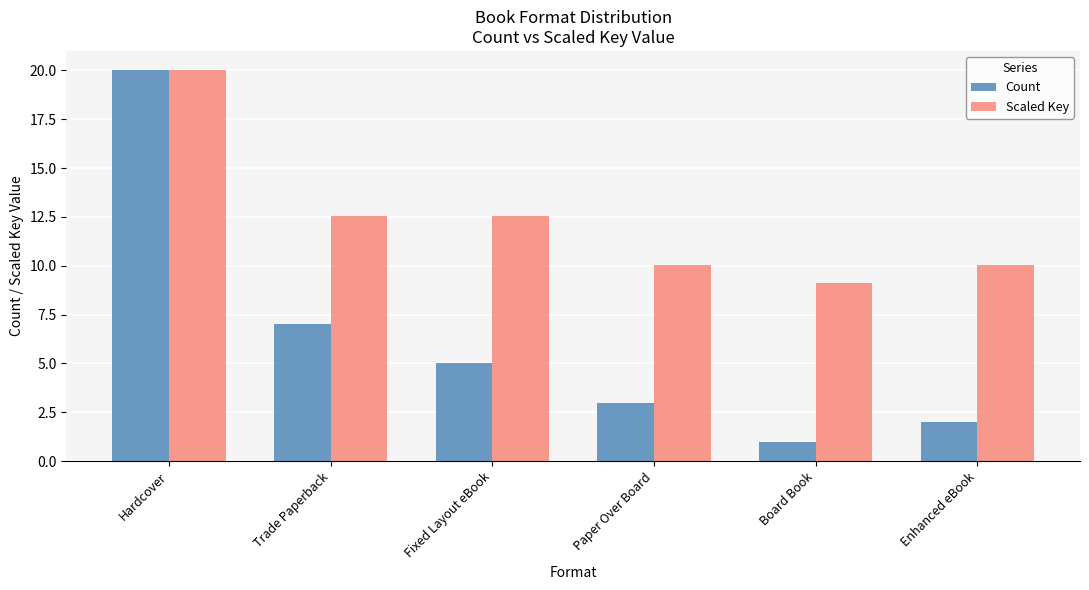

Which series has the largest range (max minus min)?

Count